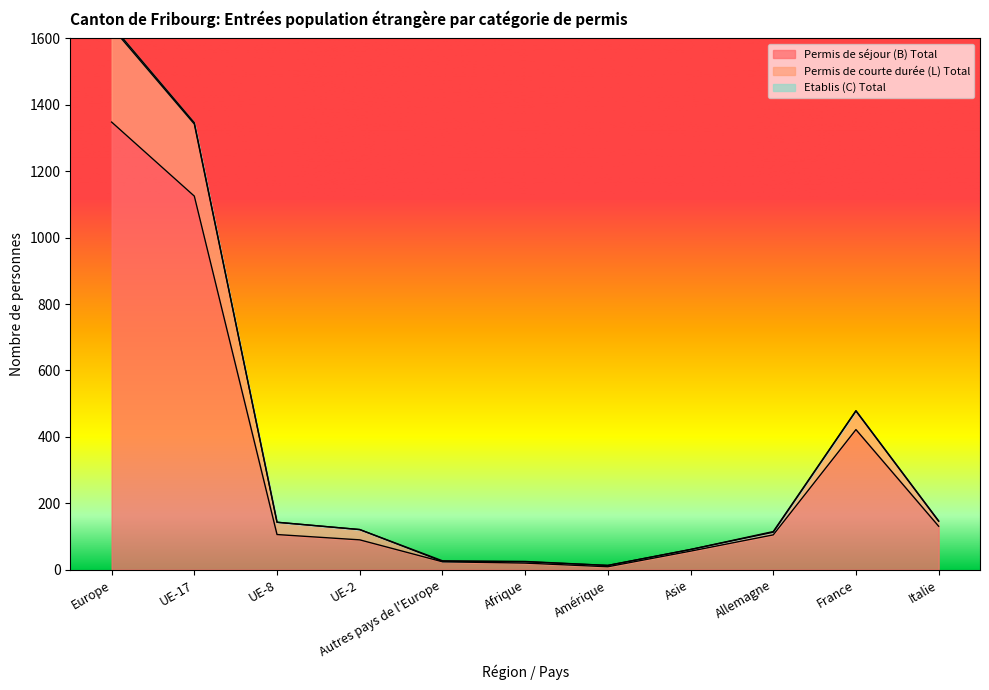

The Permis de séjour (B) Total series shows 56 at Asie. True or false?

True